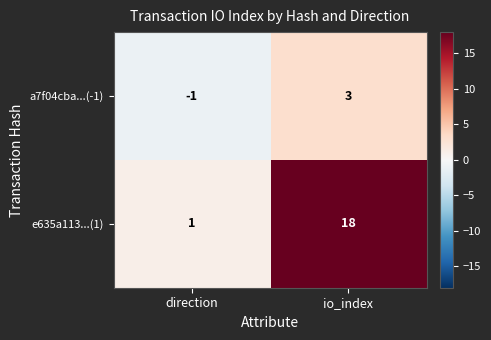

Reading left to right, list all the values displayed in this chart.

a7f04cba...(-1): -1	3
e635a113...(1): 1	18